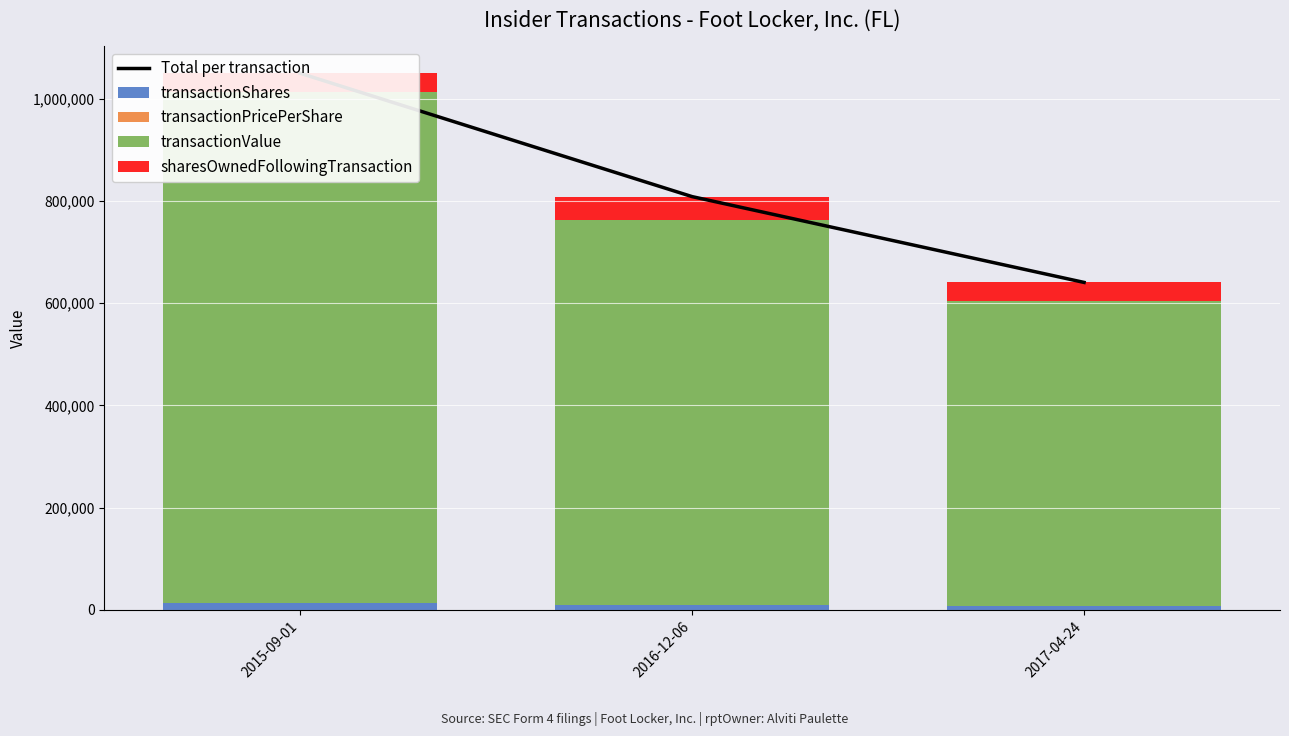

The sharesOwnedFollowingTransaction series shows 36689.0 at 2017-04-24. True or false?

True